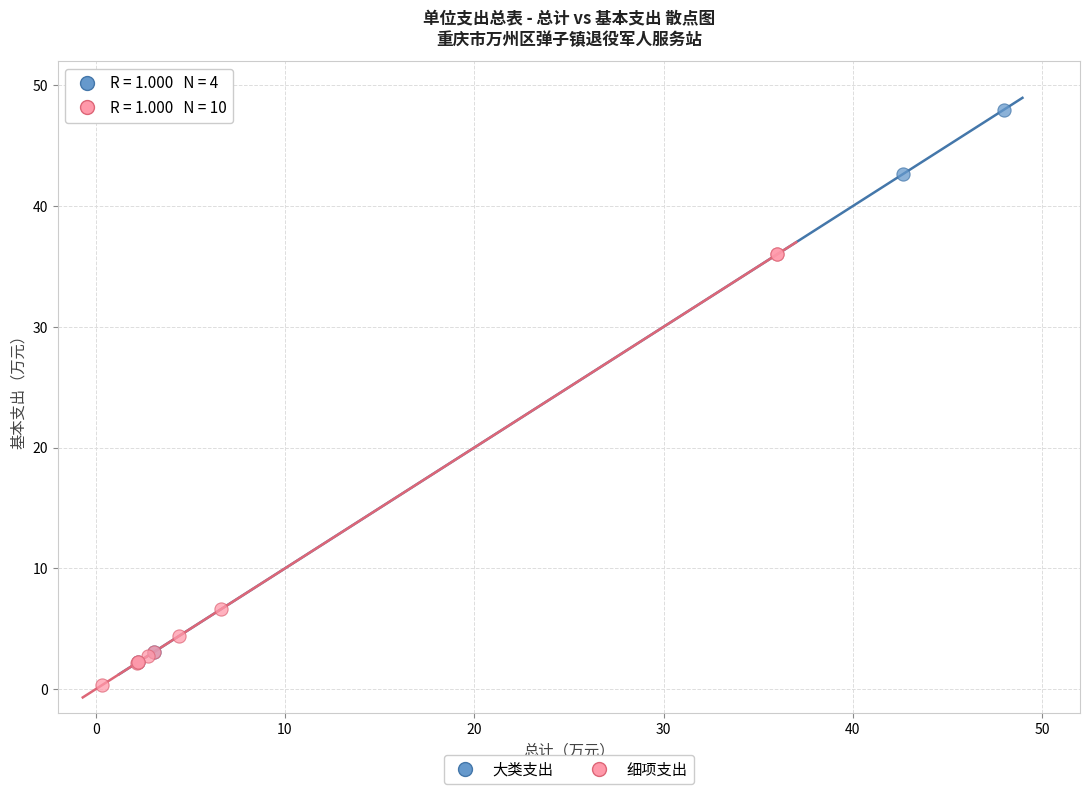

Which series has the widest spread of Y values?

大类支出